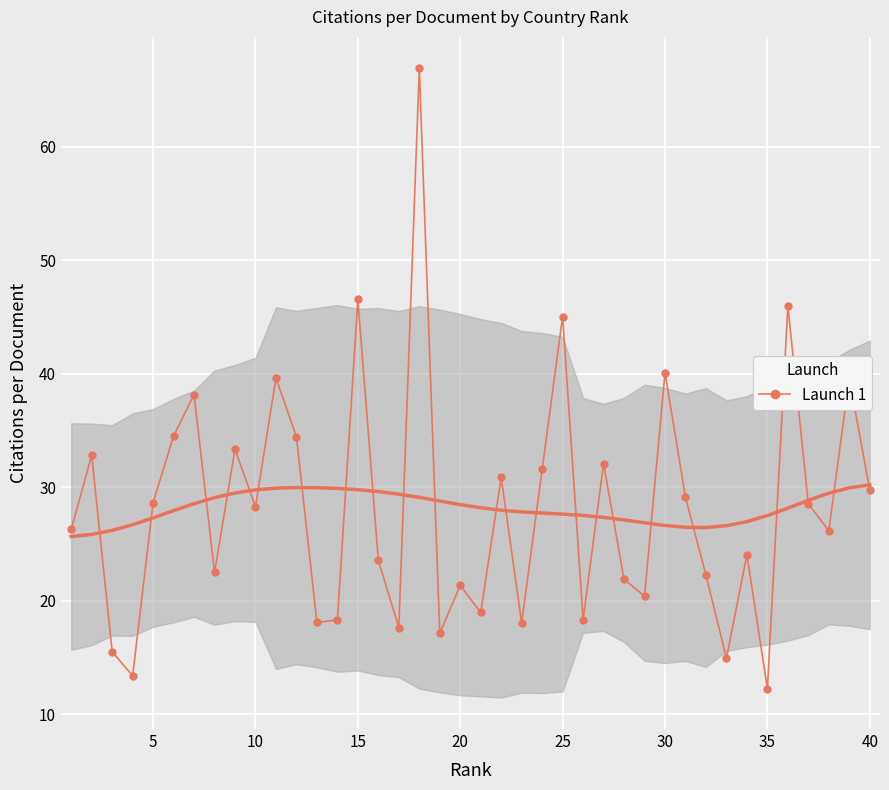

How many interior local valleys does the Launch 1 series have?

13